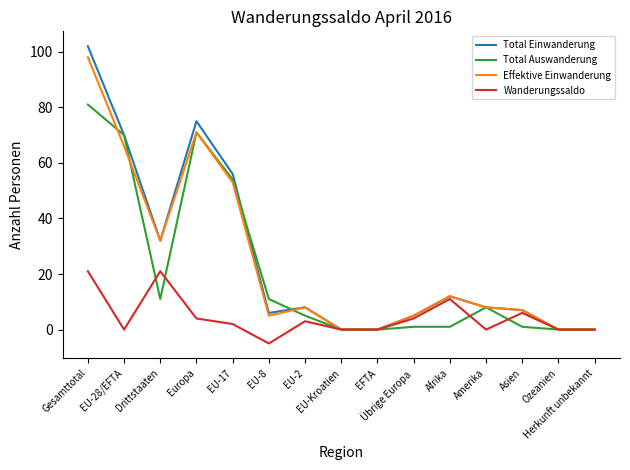

What is the smallest value displayed?

-5